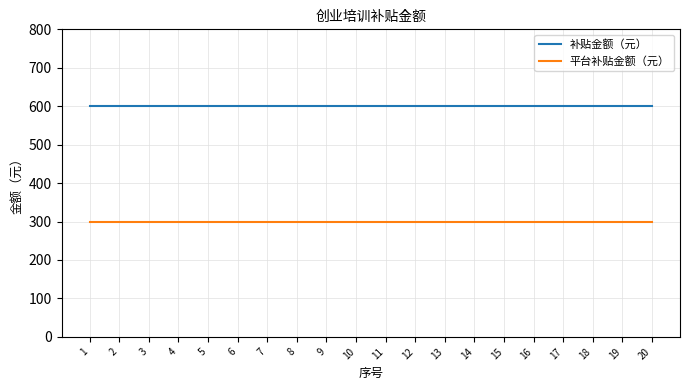

True or false: 补贴金额（元） and 平台补贴金额（元） intersect in this chart.

False